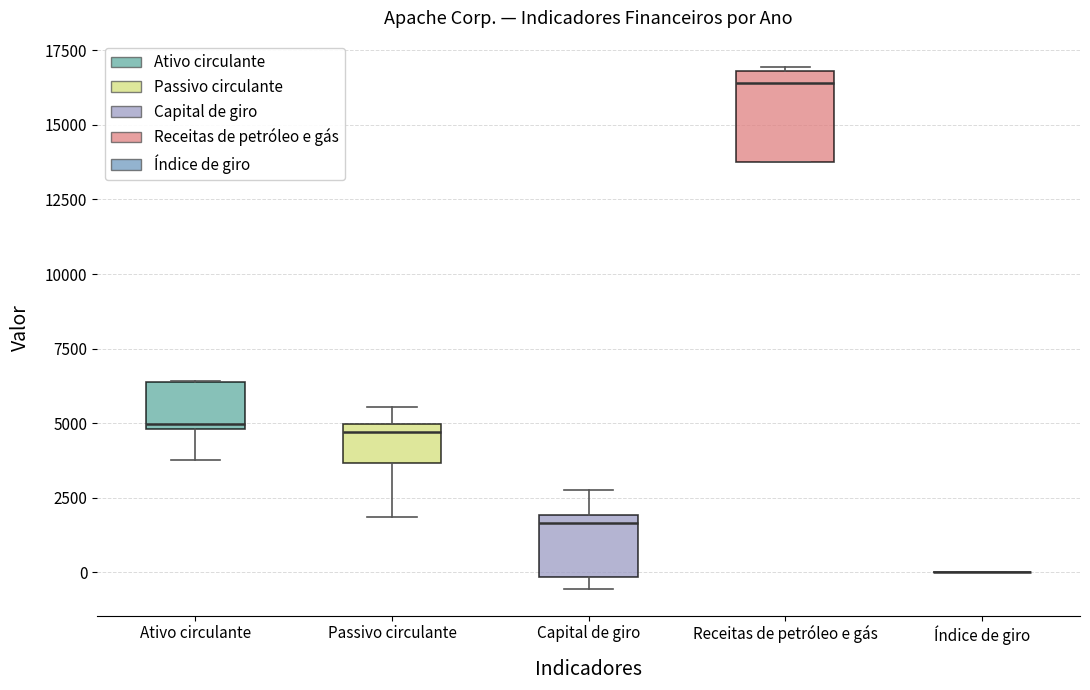

Reading left to right, transcribe this box plot: for each box, give where its median line is, the range the box spans, and where its two whiskers end, as read against the y-axis. The values are not printed on the chart, so give them approximately, as read against the axis.

Ativo circulante: median 5000 (just above the box's lower edge), box 5000 to 6500, whiskers 4000 to 6500
Passivo circulante: median 4500, box 3500 to 5000, whiskers 2000 to 5500
Capital de giro: median 1500, box 0 to 2000, whiskers -500 to 3000
Receitas de petróleo e gás: median 16500, box 13500 to 17000, whiskers 13500 to 17000
Índice de giro: box collapsed to a line at 0, whiskers 0 to 0